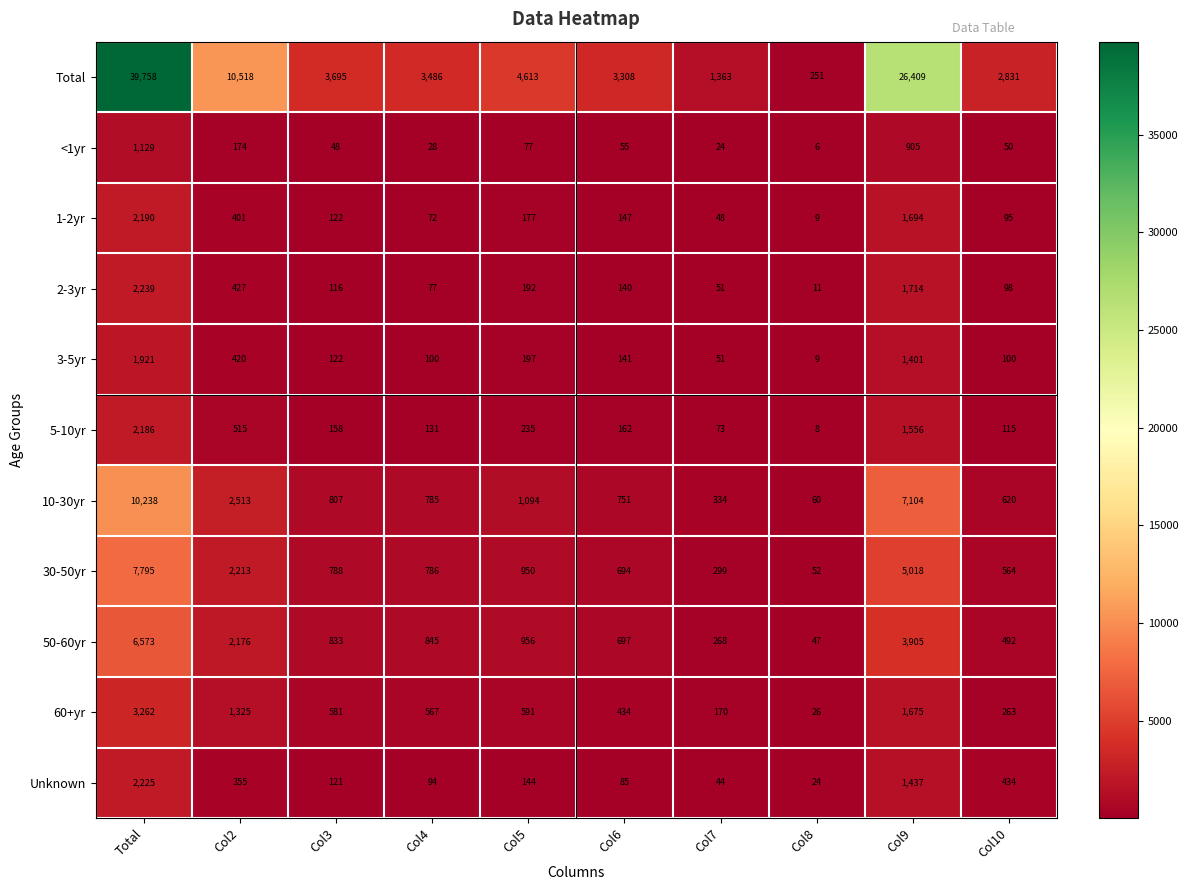

Read the 1-2yr value at Col10, to the nearest 10.

100